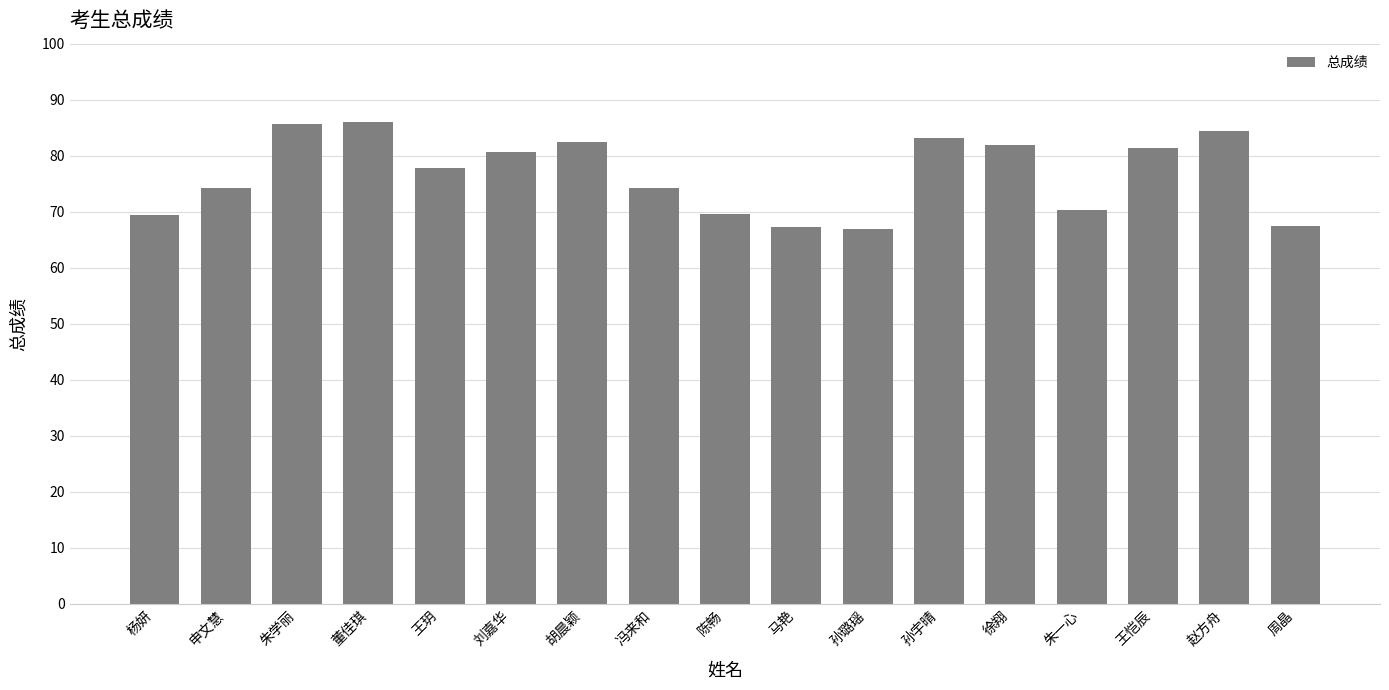

What is the greatest value displayed?

86.0